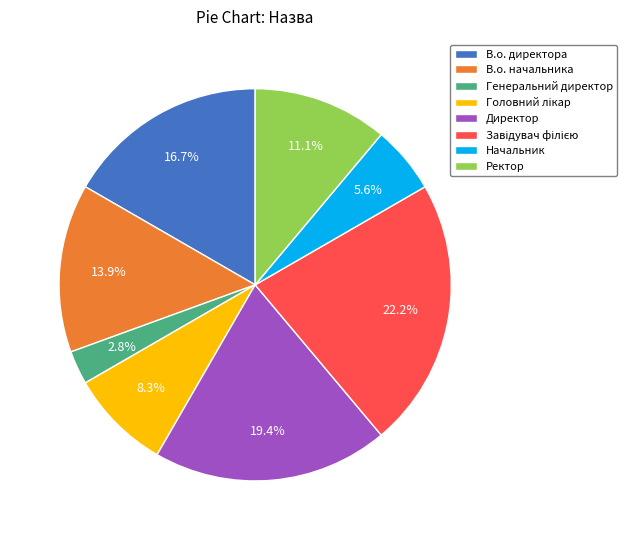

What percentage is NOT represented by В.о. начальника?

86.1%